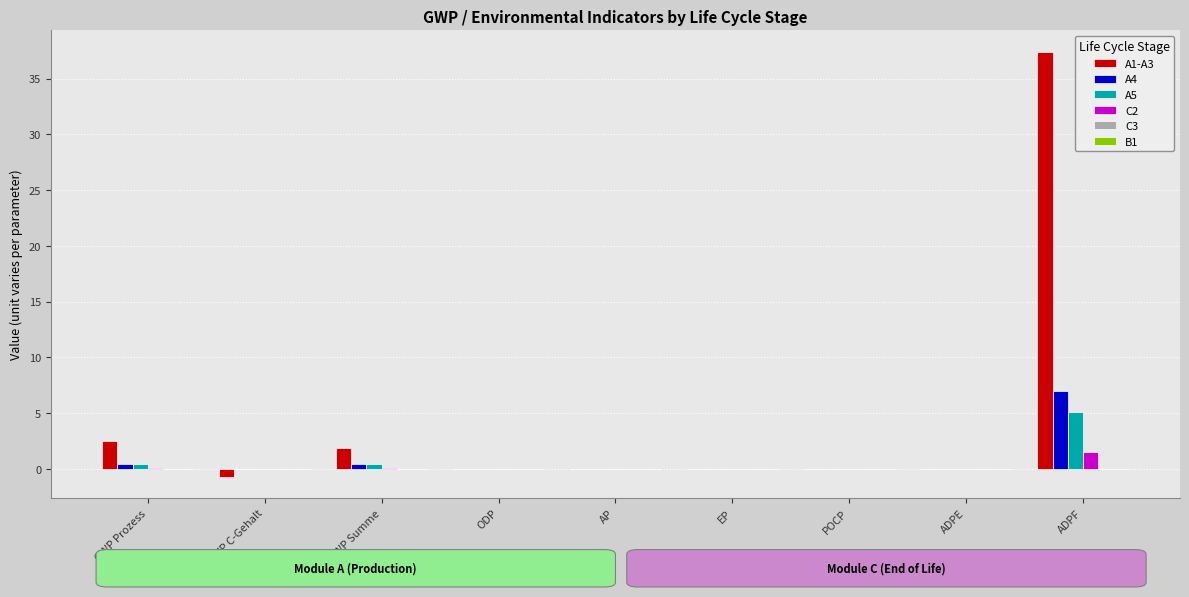

What is the sum of all A5 values?

5.9